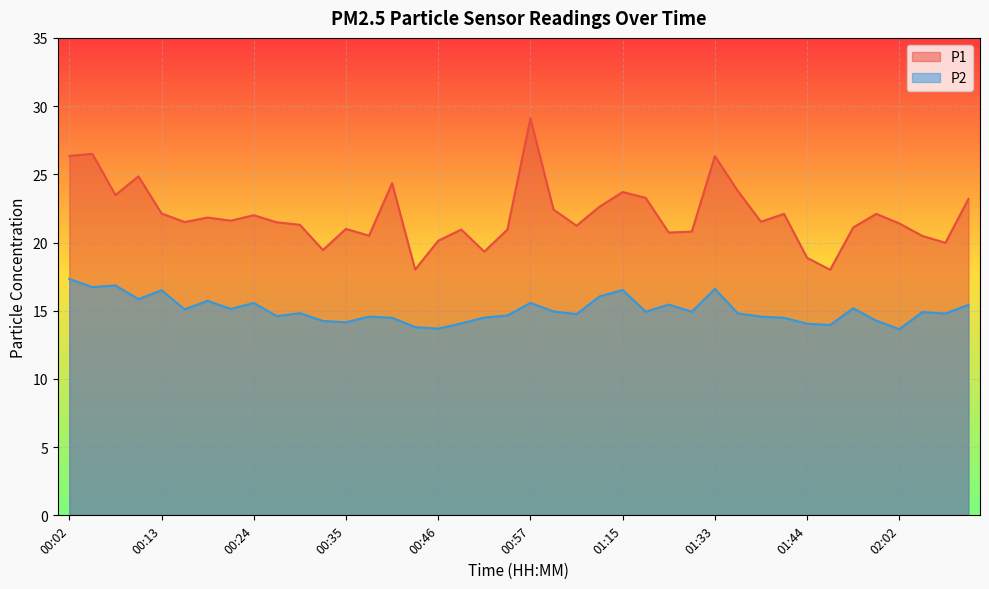

What is the value of the P1 point at the 24th from the left?

22.6